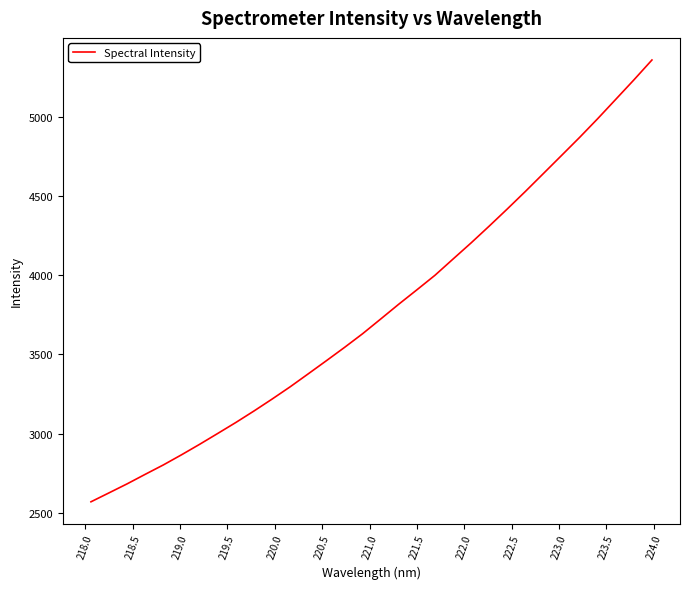

What is the minimum value shown in the chart?

2569.7